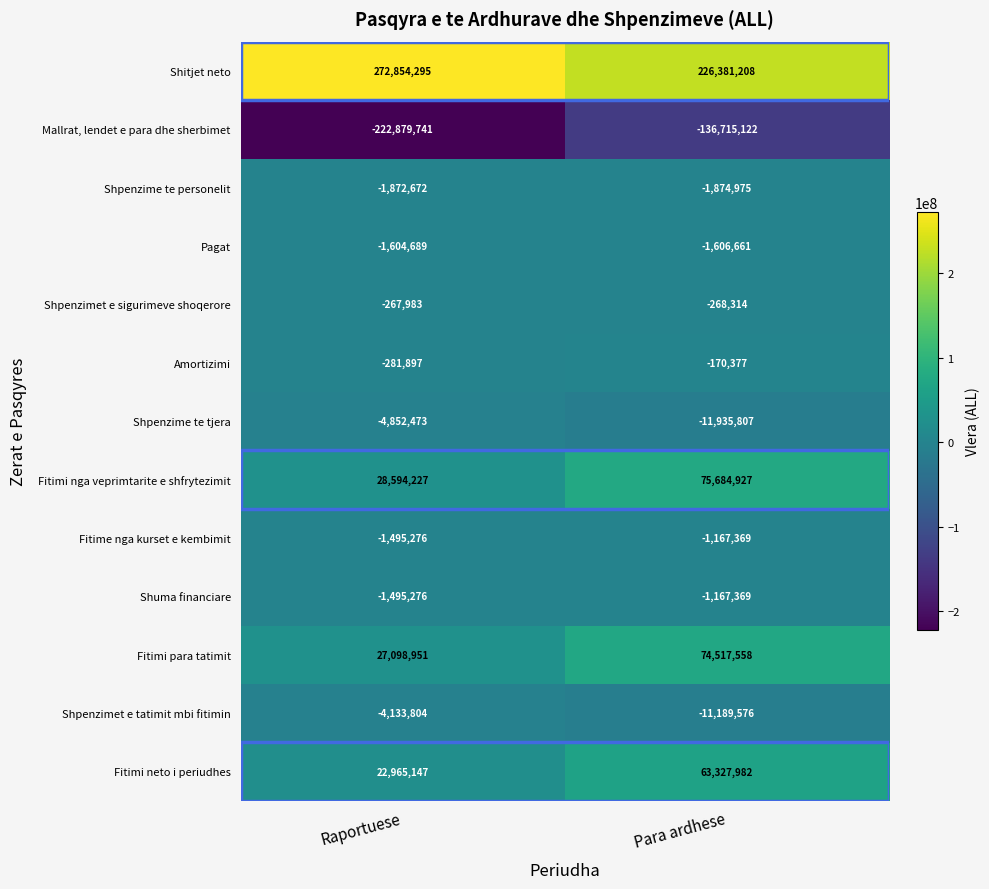

Rank the categories by Fitimi neto i periudhes value from highest to lowest.

Para ardhese, Raportuese